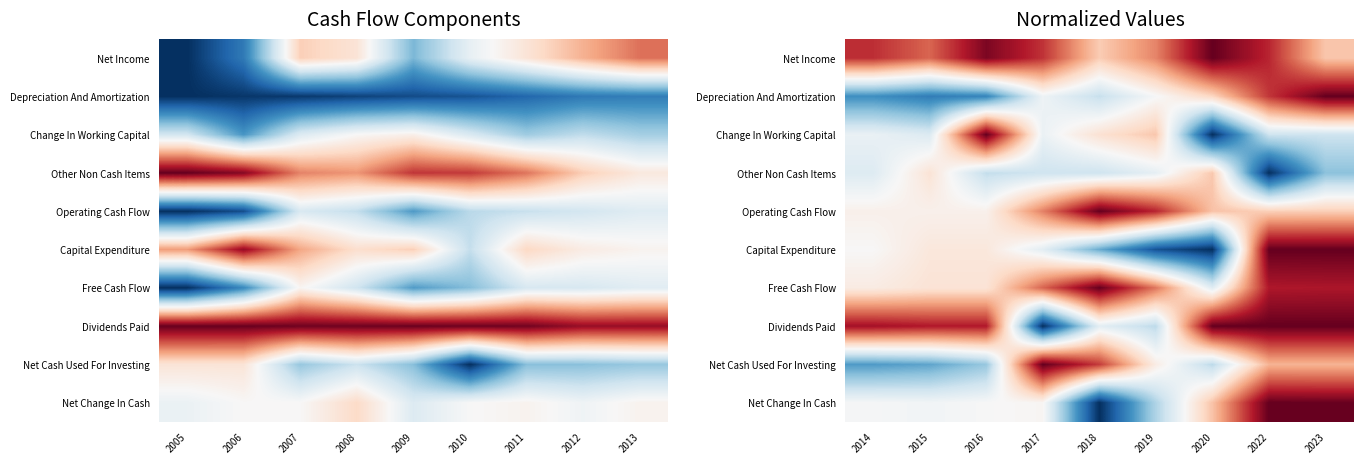

What is the highest value of the Operating Cash Flow series?

1.0